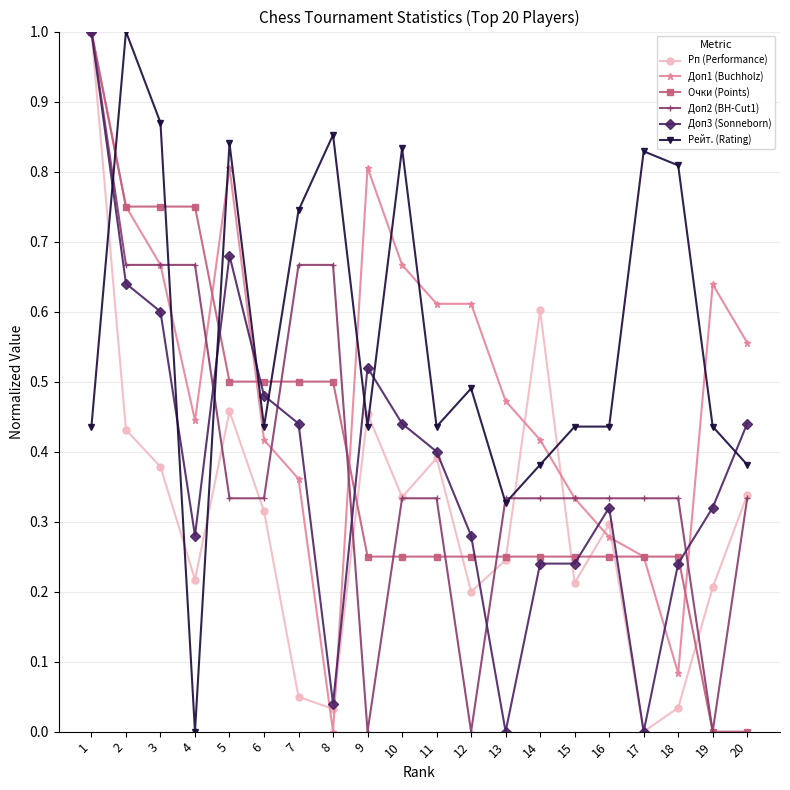

Is the value of Доп2 (BH-Cut1) at 8 greater than the value of Доп1 (Buchholz) at 4?

Yes